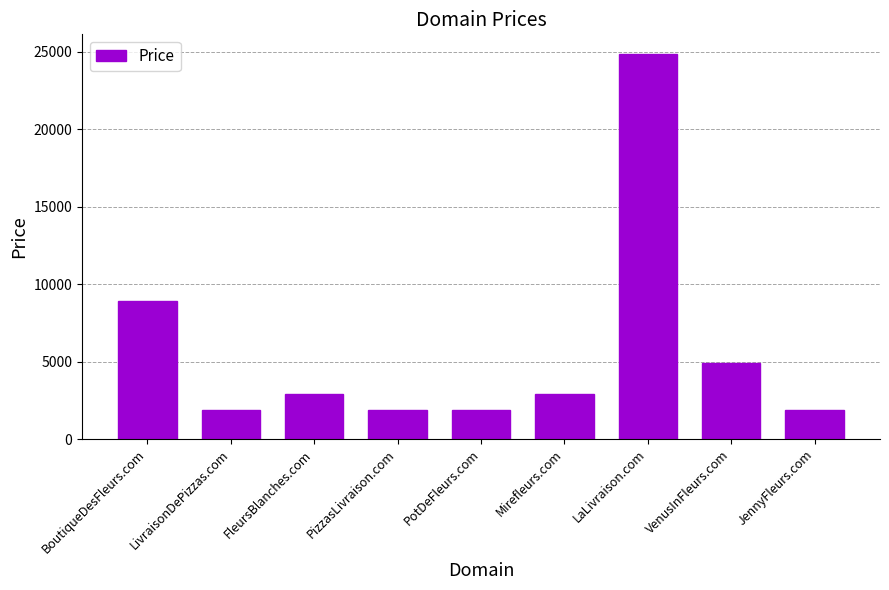

Between BoutiqueDesFleurs.com and PotDeFleurs.com, which is larger?

BoutiqueDesFleurs.com